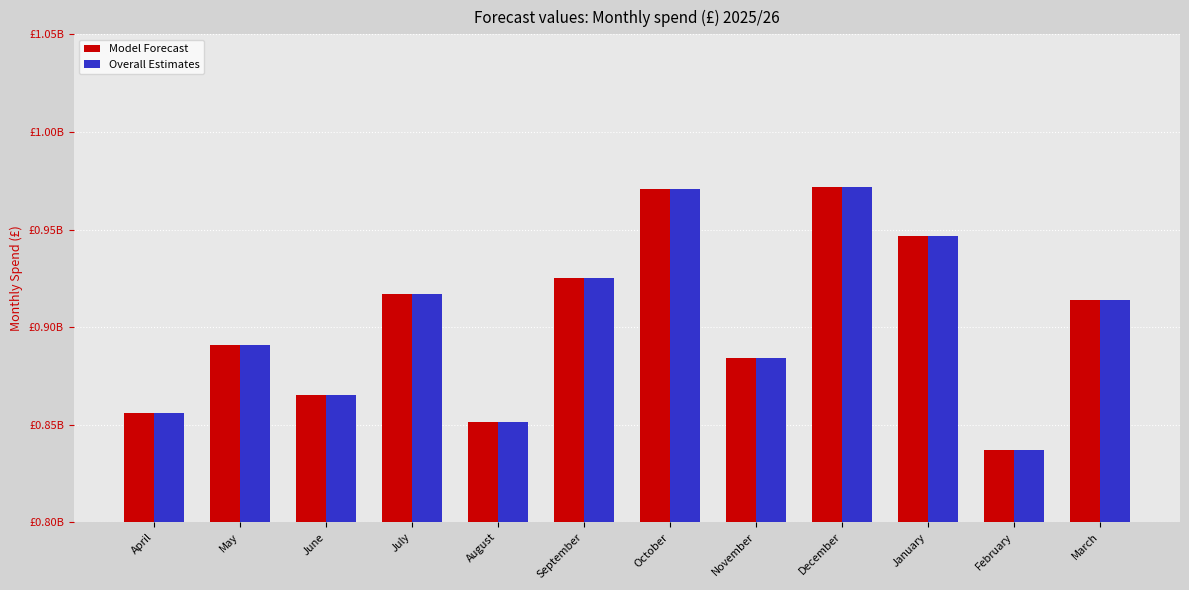

What is the label of the 10th bar from the left?

January